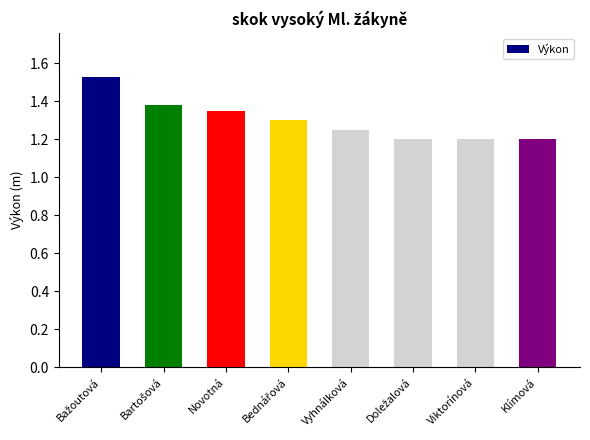

What is the label of the 7th bar from the left?

Viktorínová